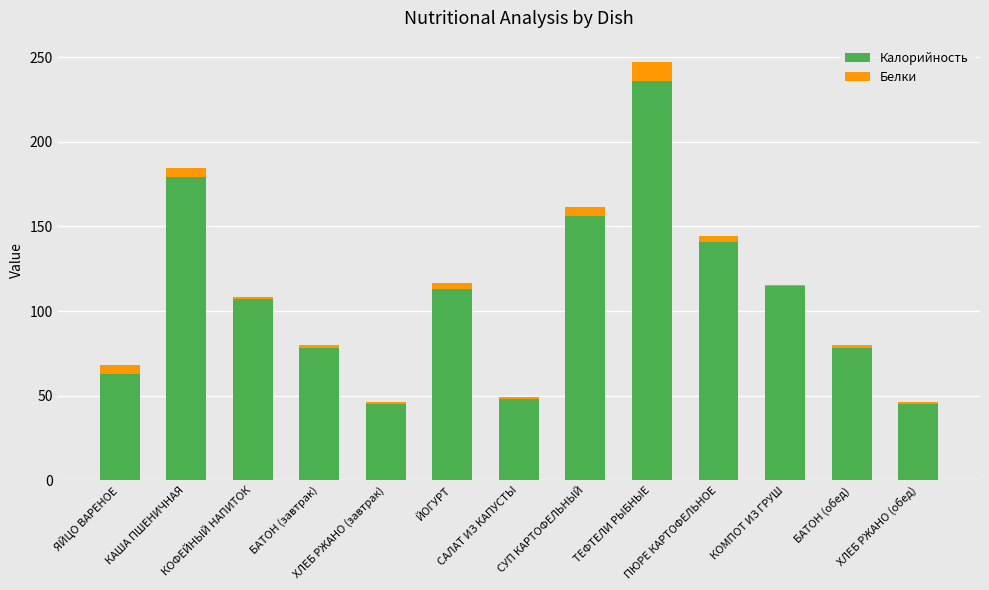

What is the maximum value for Калорийность?

236.0